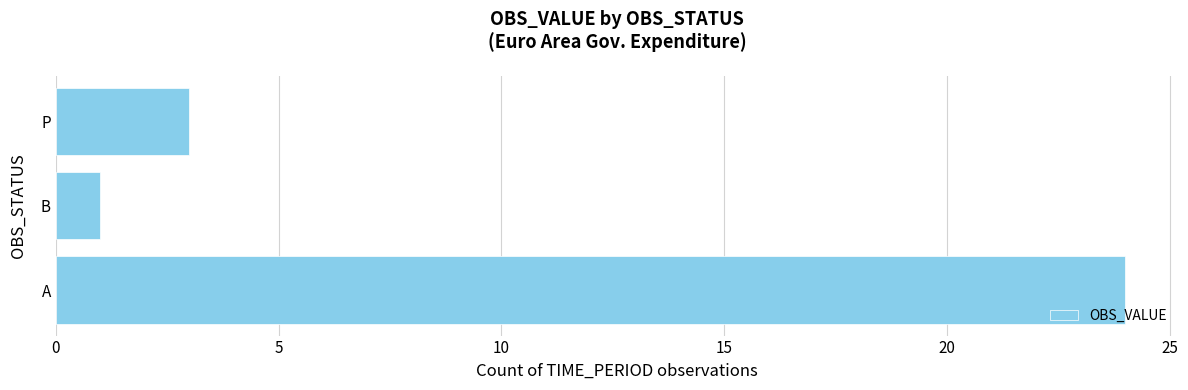

What is the change in value from B to P?

+2